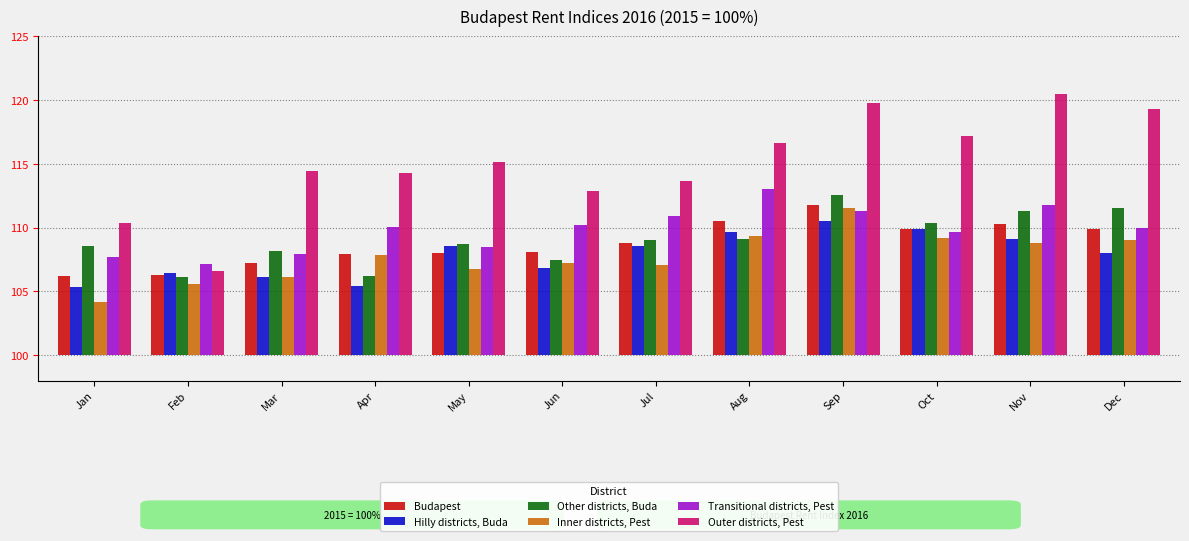

Which category has the lowest value across all series?

Jan